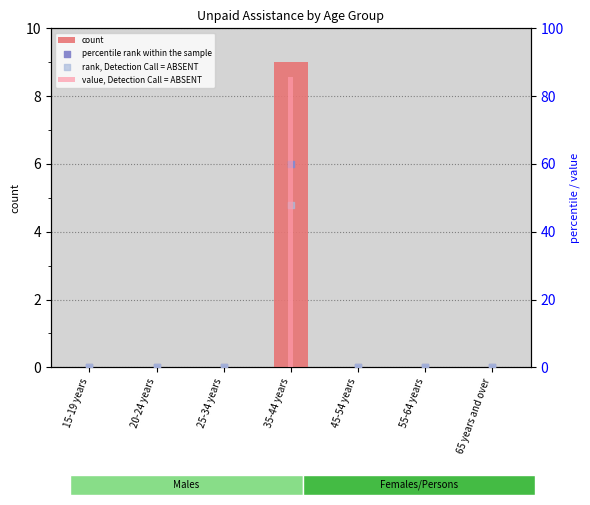

Which series has the largest Y range (max minus min)?

value, Detection Call = ABSENT